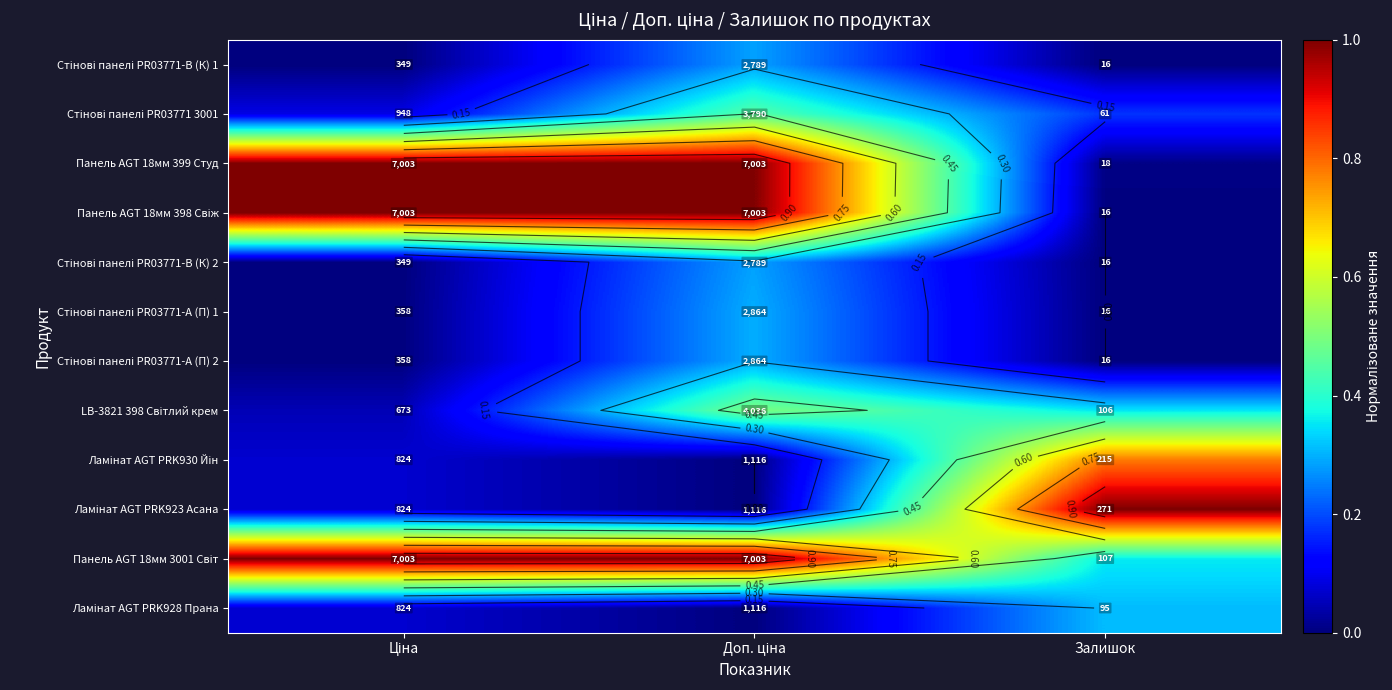

At Ціна, list the series in order from largest to smallest.

Панель AGT 18мм 399 Студ, Панель AGT 18мм 398 Свіж, Панель AGT 18мм 3001 Світ, Стінові панелі PR03771 3001, Ламінат AGT PRK930 Йін, Ламінат AGT PRK923 Асана, Ламінат AGT PRK928 Прана, LB-3821 398 Світлий крем, Стінові панелі PR03771-А (П) 1, Стінові панелі PR03771-А (П) 2, Стінові панелі PR03771-B (К) 1, Стінові панелі PR03771-B (К) 2